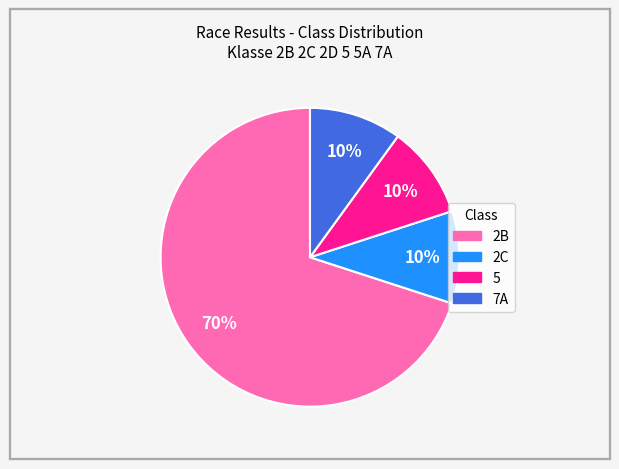

How many segments does this pie chart have?

4